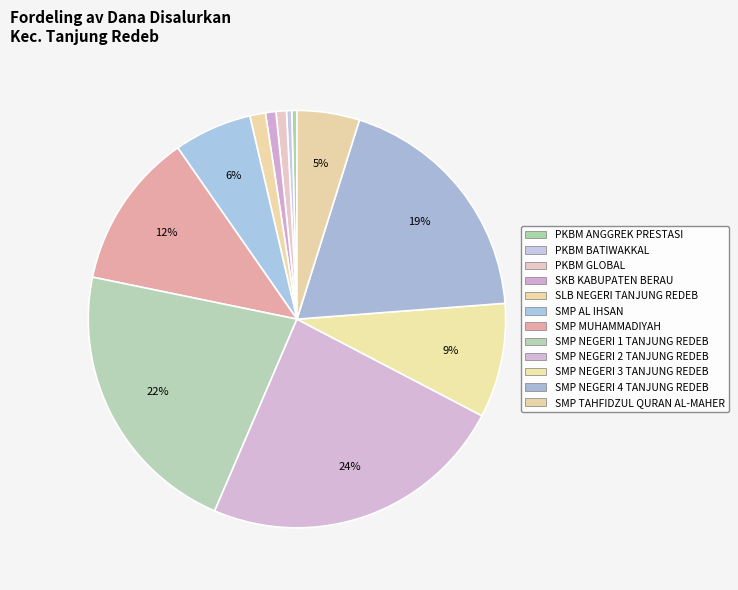

Do SMP MUHAMMADIYAH and SKB KABUPATEN BERAU together represent more than half of the pie?

No